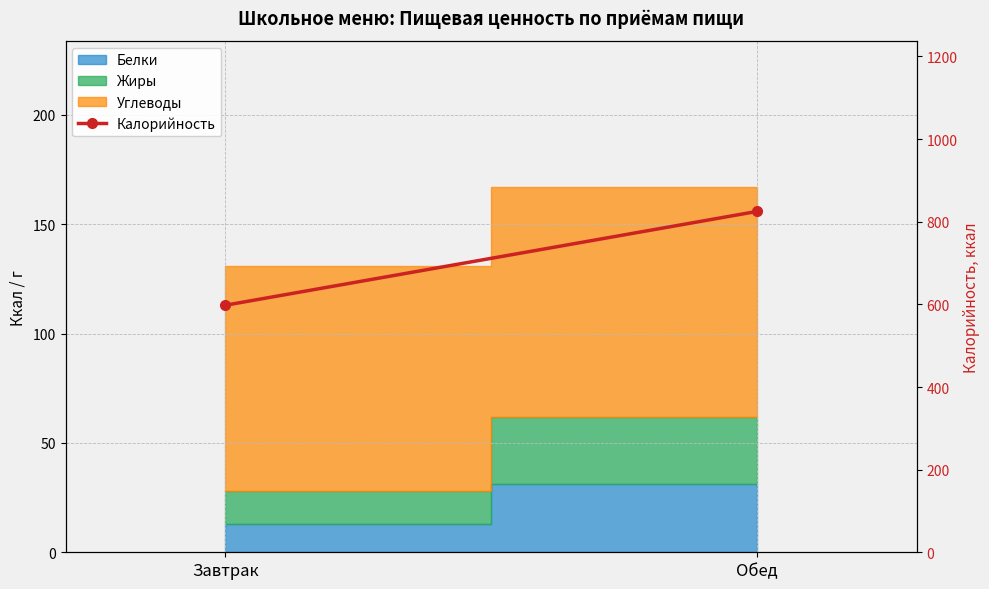

What position from the right is Завтрак?

2